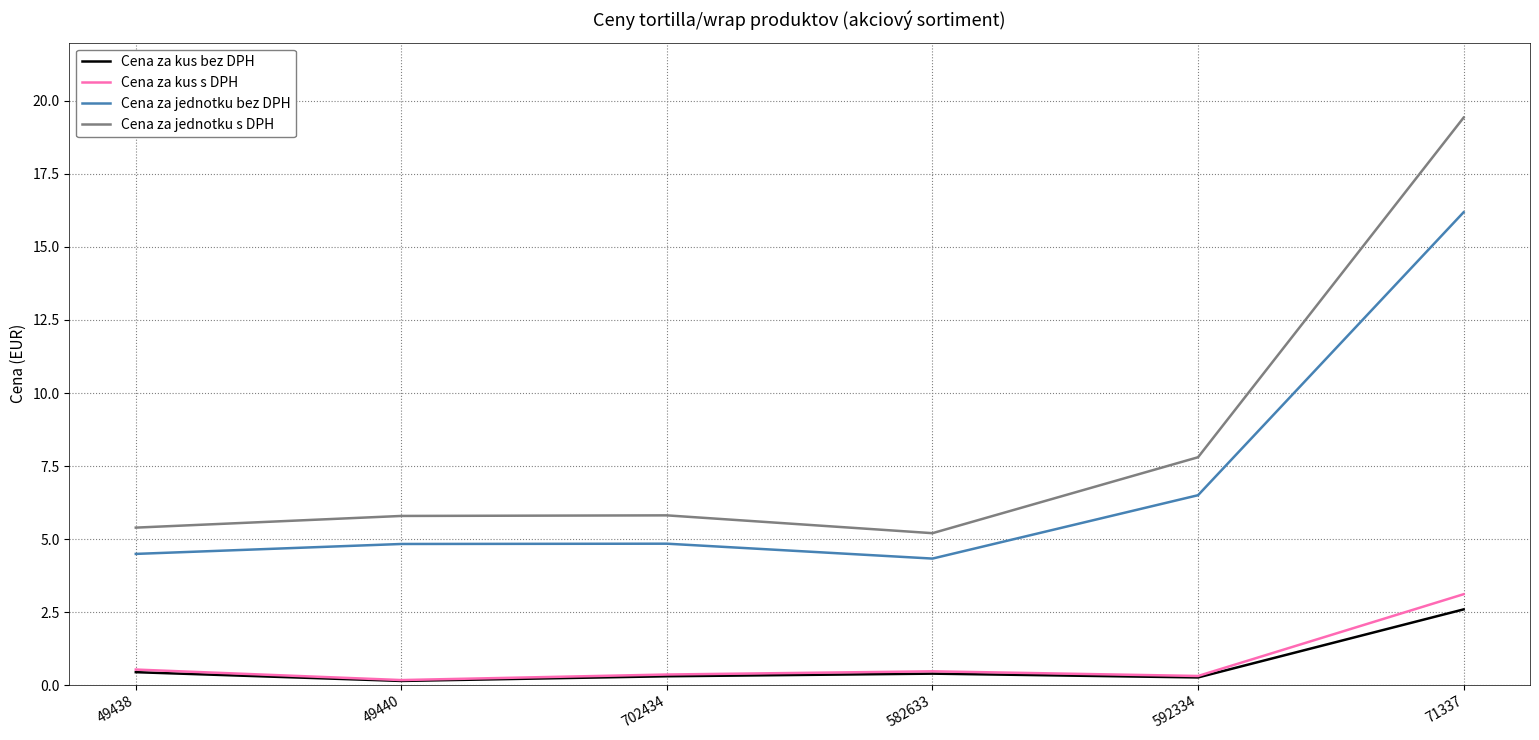

Where is Cena za jednotku s DPH nearest to the value 12?

592334